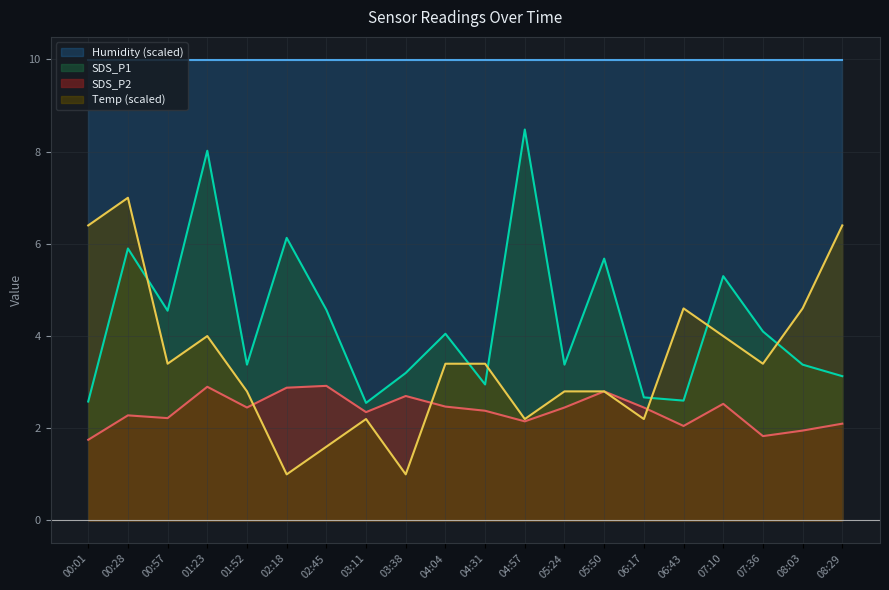

At which label does SDS_P1 reach its peak?

04:57